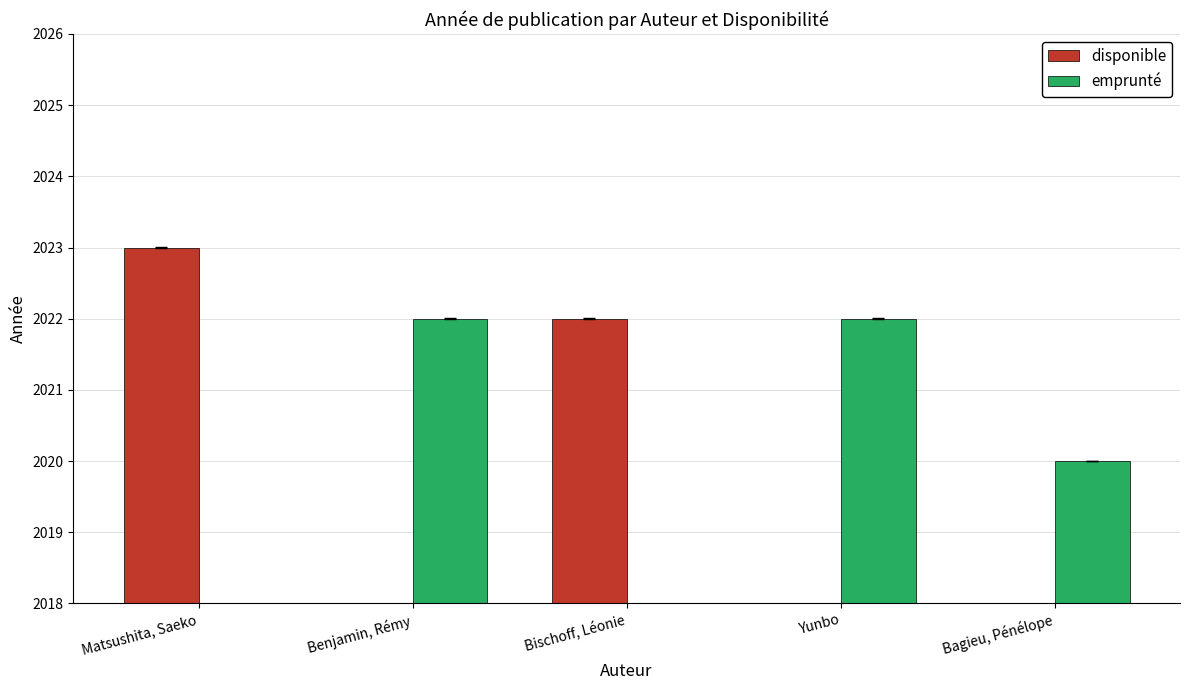

How many data points in emprunté are above 2020?

2